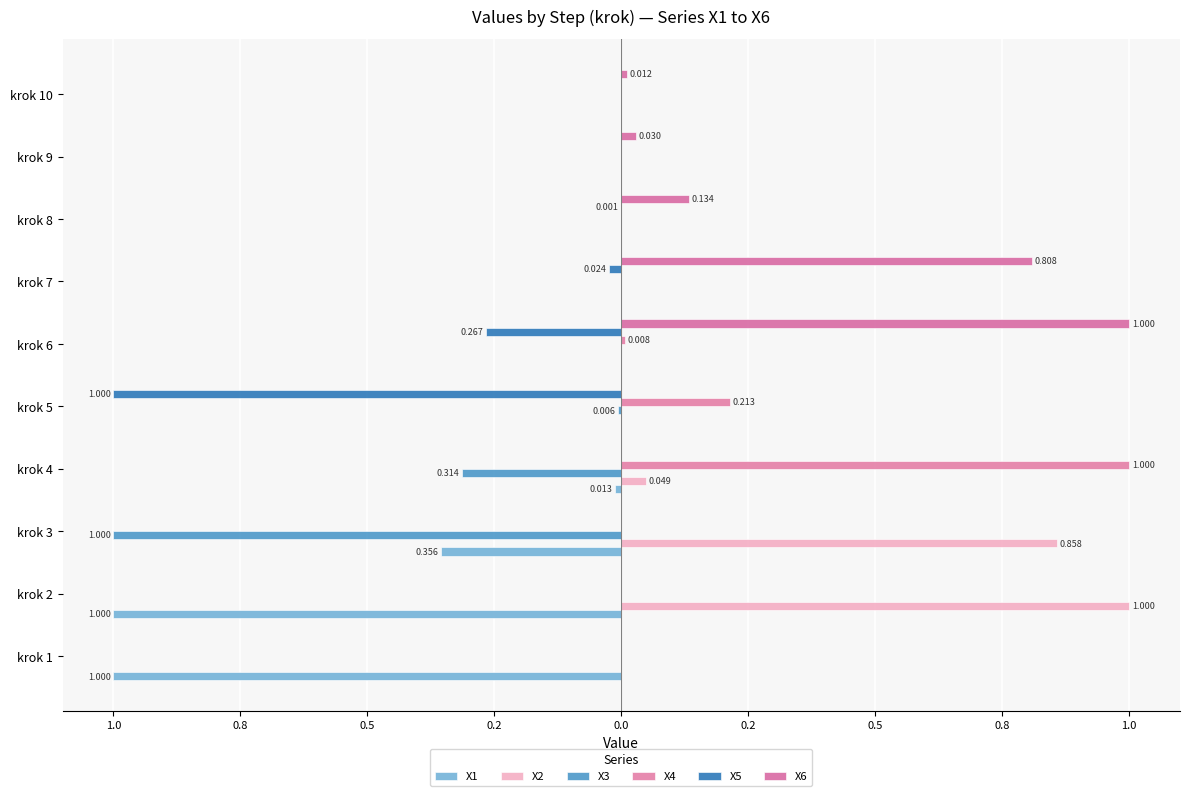

Which series has the largest range (max minus min)?

X1